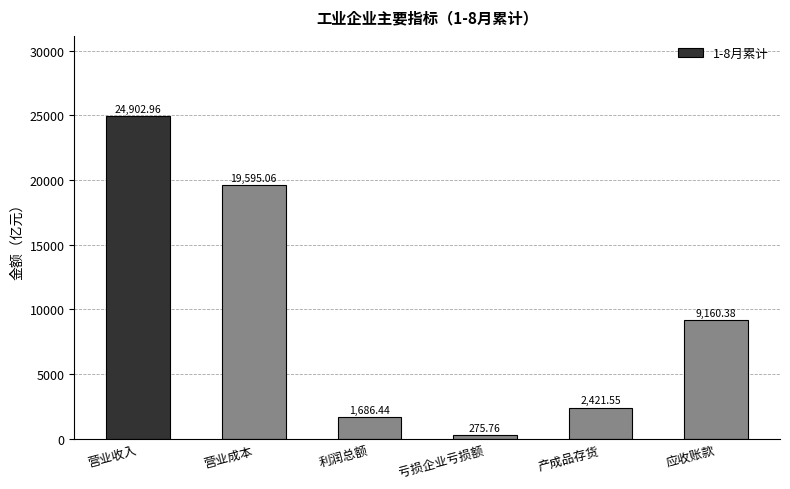

Does the chart contain any negative values?

No